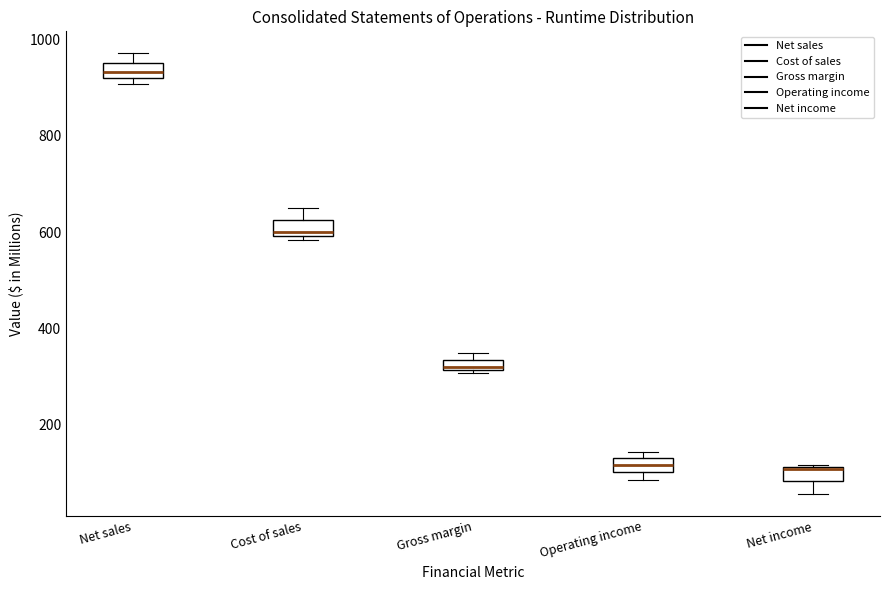

Where is the upper edge of the box for Cost of sales on the y-axis? The values are not printed on the chart, so give them approximately, as read against the axis.

620